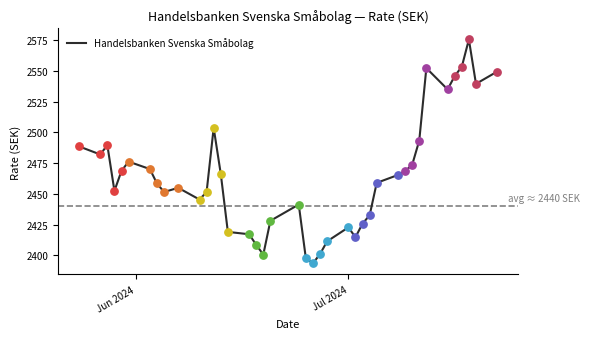

What is the difference between the maximum and minimum values?

182.0